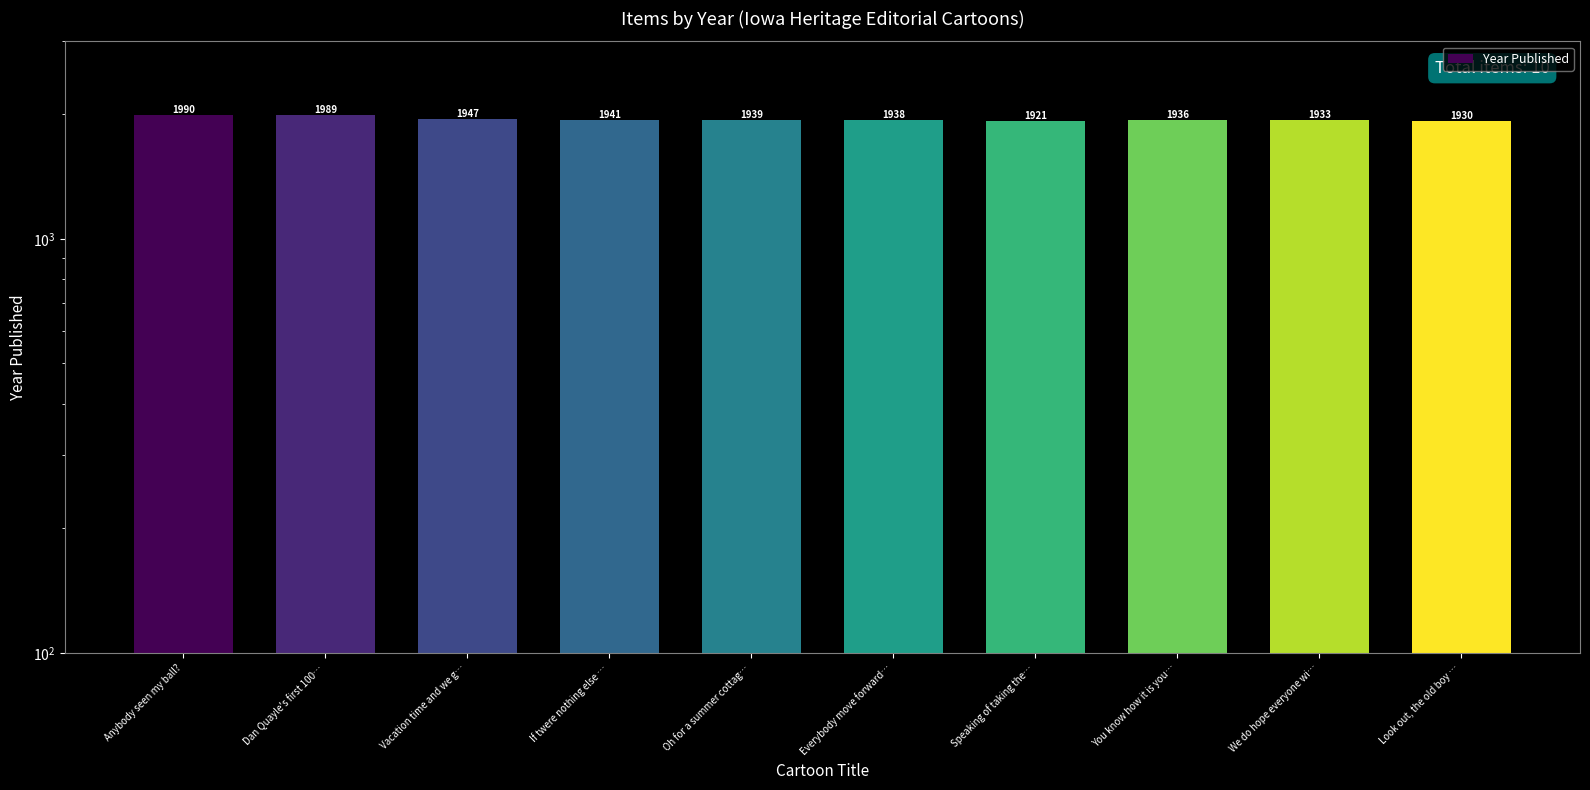

Reading left to right, extract all data points from this chart.

Anybody seen my ball?=1990	Dan Quayle's first 100…=1989	Vacation time and we g…=1947	If twere nothing else …=1941	Oh for a summer cottag…=1939	Everybody move forward…=1938	Speaking of taking the…=1921	You know how it is you…=1936	We do hope everyone wi…=1933	Look out, the old boy …=1930